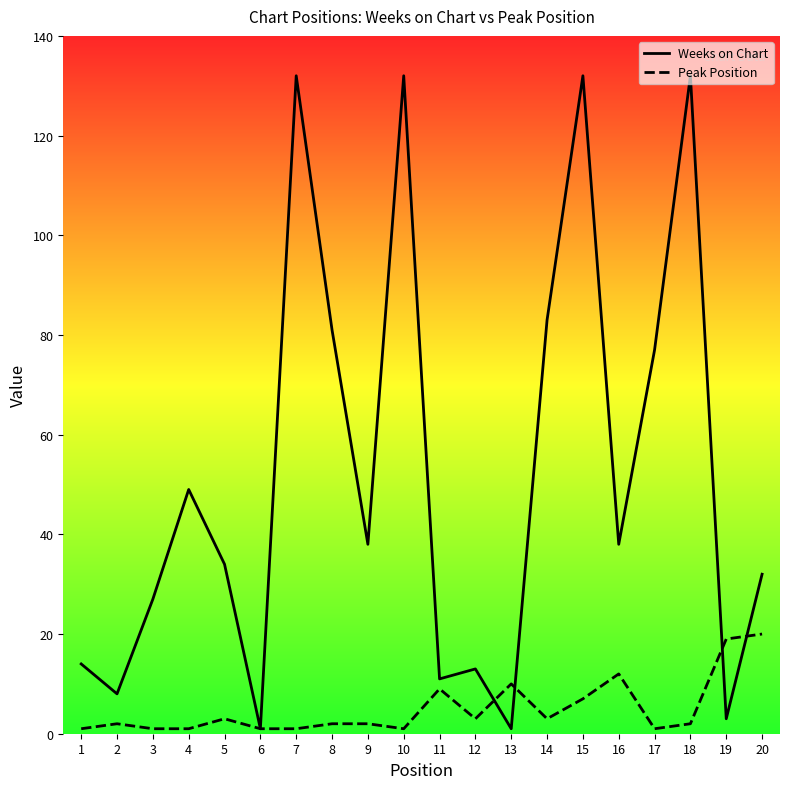

How many interior local valleys does the Peak Position series have?

4